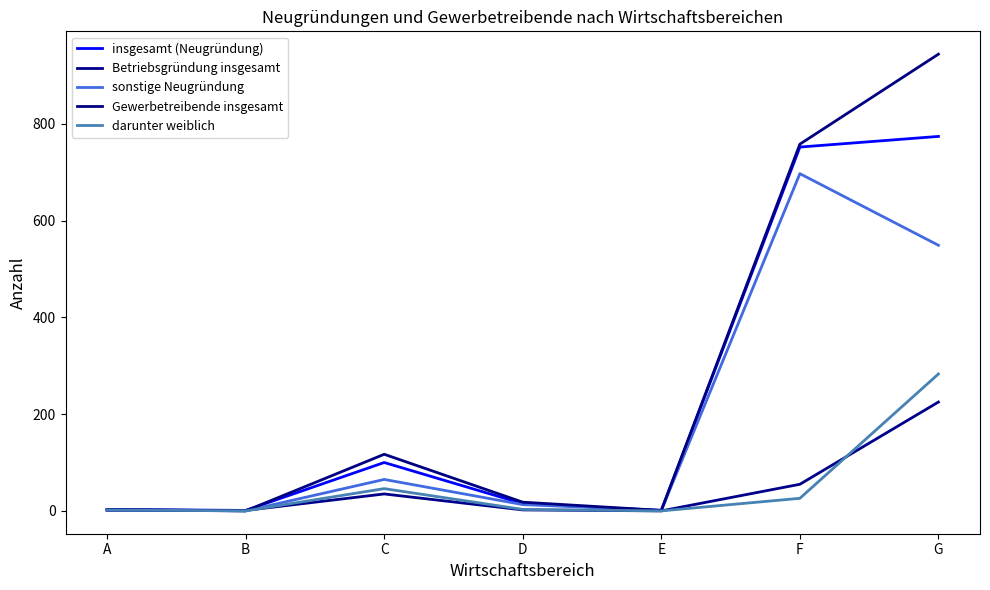

What is the value of the insgesamt (Neugründung) point at the 6th from the left?

752